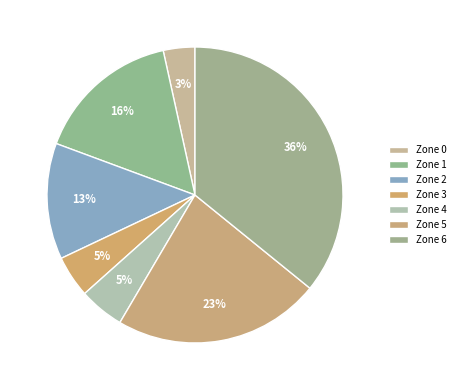

To the nearest percent, what percentage of the pie is Zone 2?

13%